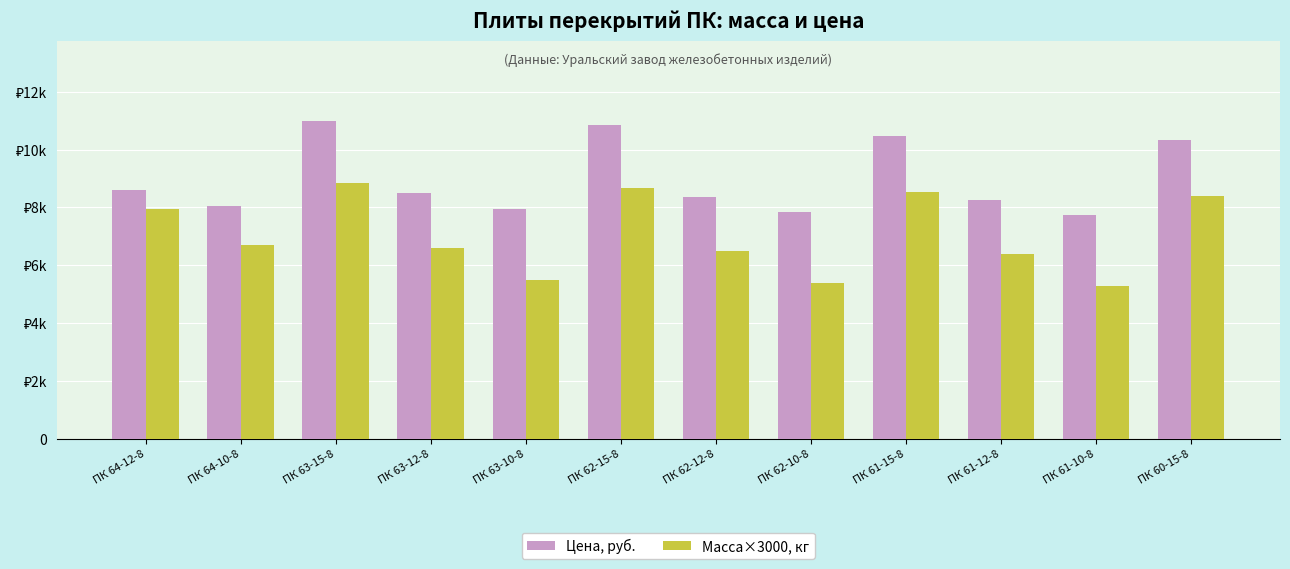

Reading left to right, what are all the values shown in this chart?

Цена, руб.: ПК 64-12-8=8594.0	ПК 64-10-8=8058.0	ПК 63-15-8=11009.0	ПК 63-12-8=8486.0	ПК 63-10-8=7951.0	ПК 62-15-8=10870.0	ПК 62-12-8=8377.0	ПК 62-10-8=7844.0	ПК 61-15-8=10470.0	ПК 61-12-8=8268.0	ПК 61-10-8=7737.0	ПК 60-15-8=10331.0
Масса×3000, кг: ПК 64-12-8=7950.0	ПК 64-10-8=6690.0	ПК 63-15-8=8850.0	ПК 63-12-8=6600.0	ПК 63-10-8=5490.0	ПК 62-15-8=8670.0	ПК 62-12-8=6480.0	ПК 62-10-8=5370.0	ПК 61-15-8=8550.0	ПК 61-12-8=6390.0	ПК 61-10-8=5280.0	ПК 60-15-8=8400.0